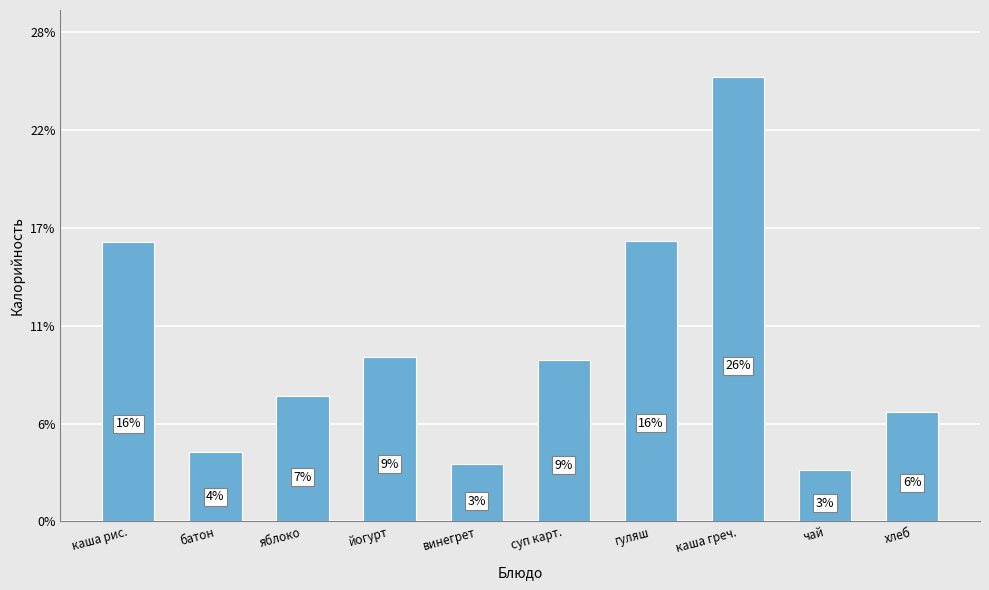

Are the bars horizontal?

No